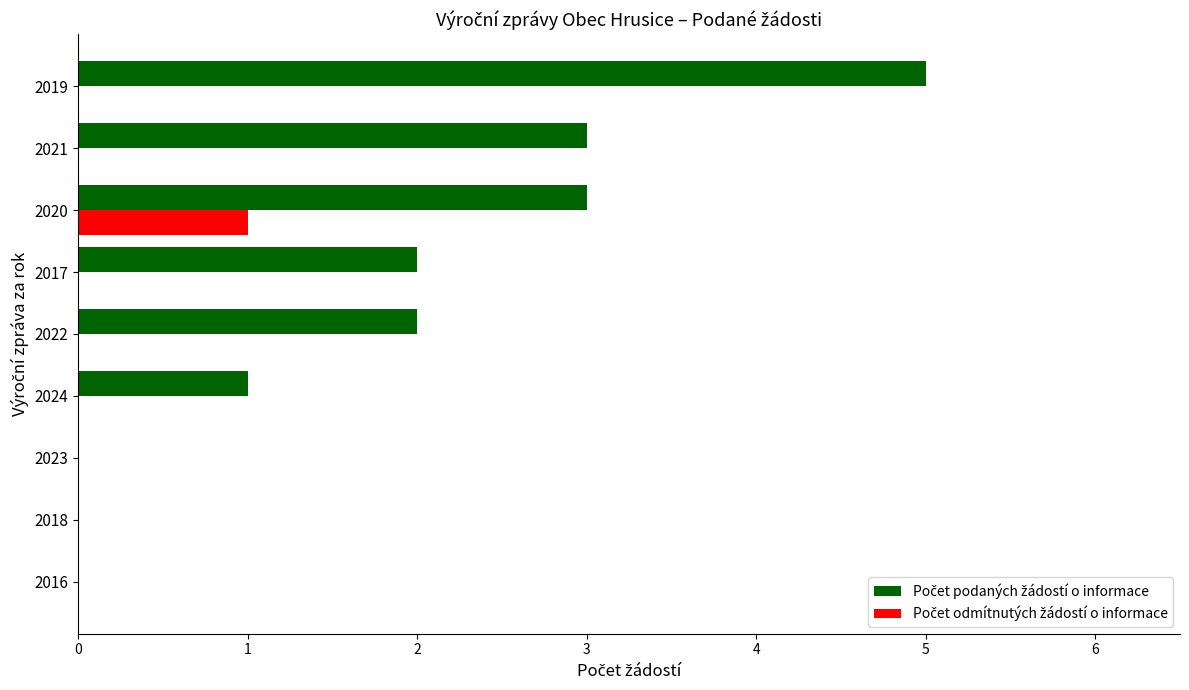

Which category has the highest value across all series?

2019